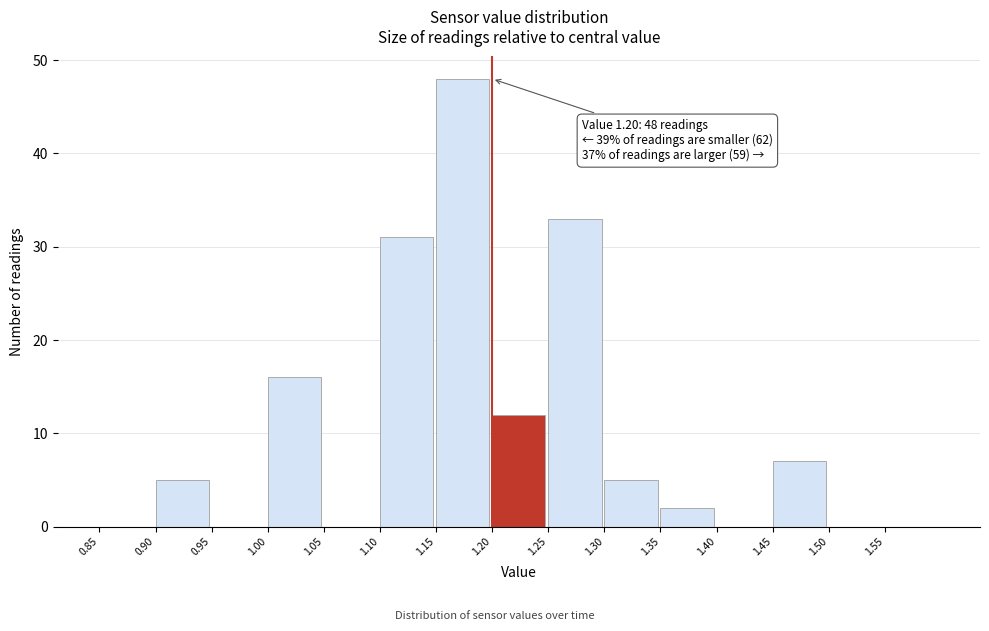

Over which range of the x-axis is the bar tallest?

1.15 to 1.20